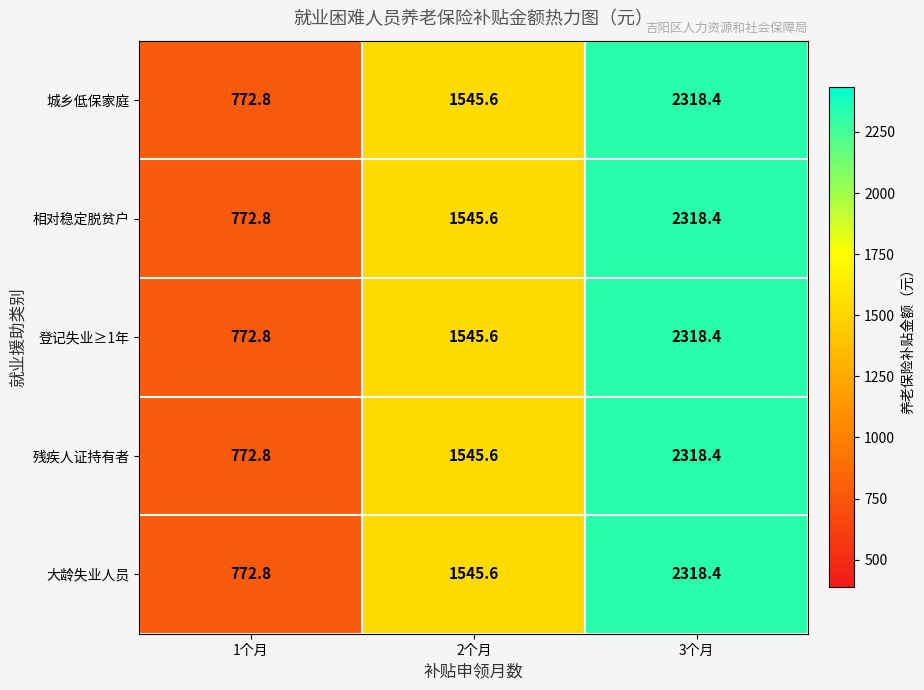

Which label corresponds to the largest value in the chart?

3个月